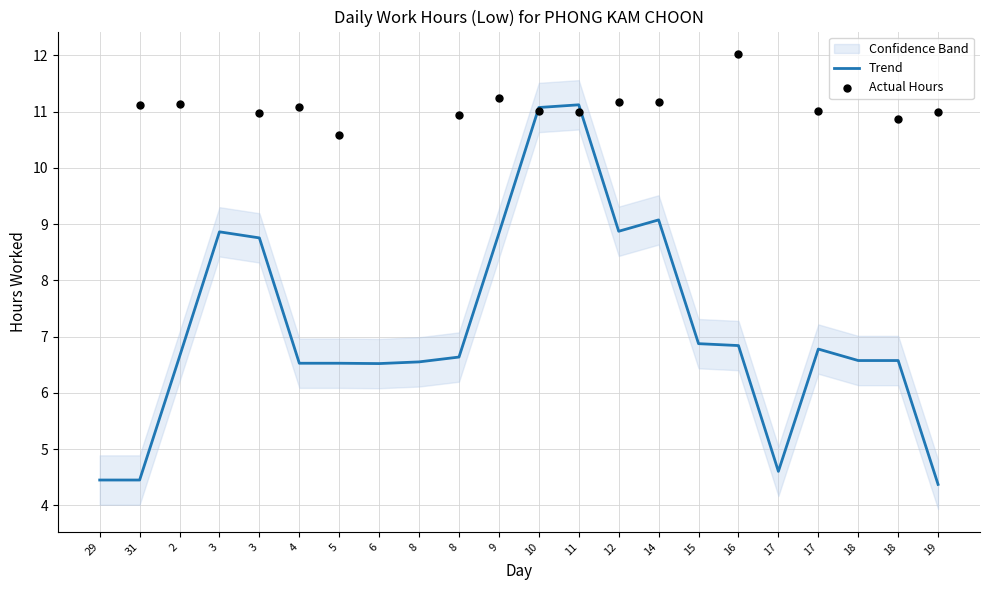

What is the ratio of the value at 19 to the value at 9?

1.0